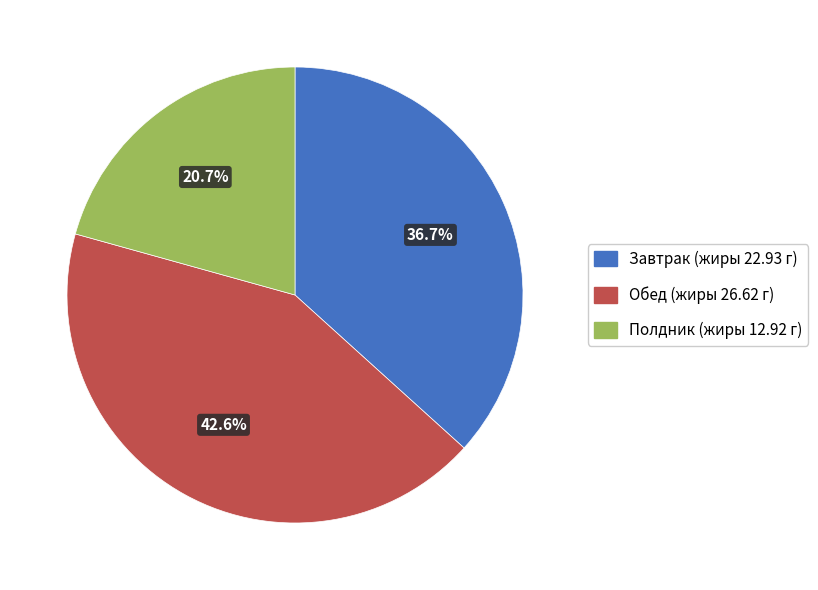

Count the number of slices in the pie.

3